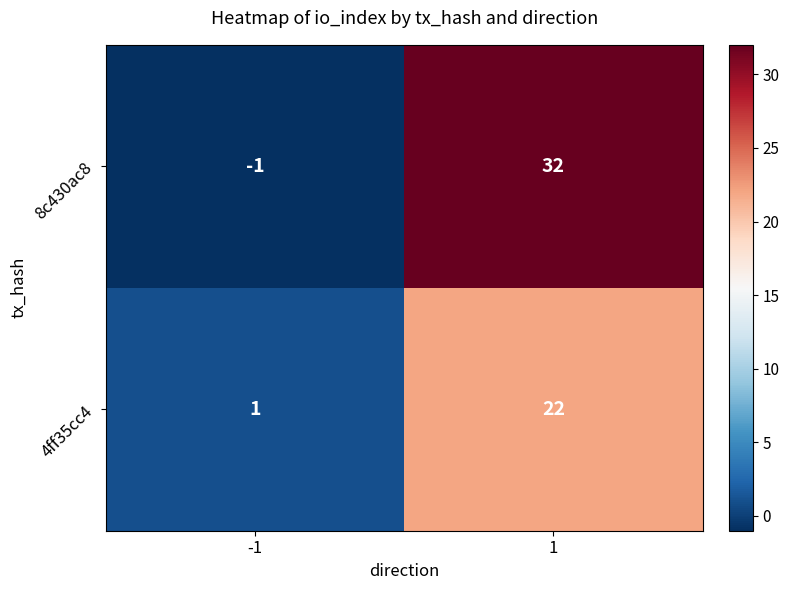

Which series has the largest total across all categories?

8c430ac8